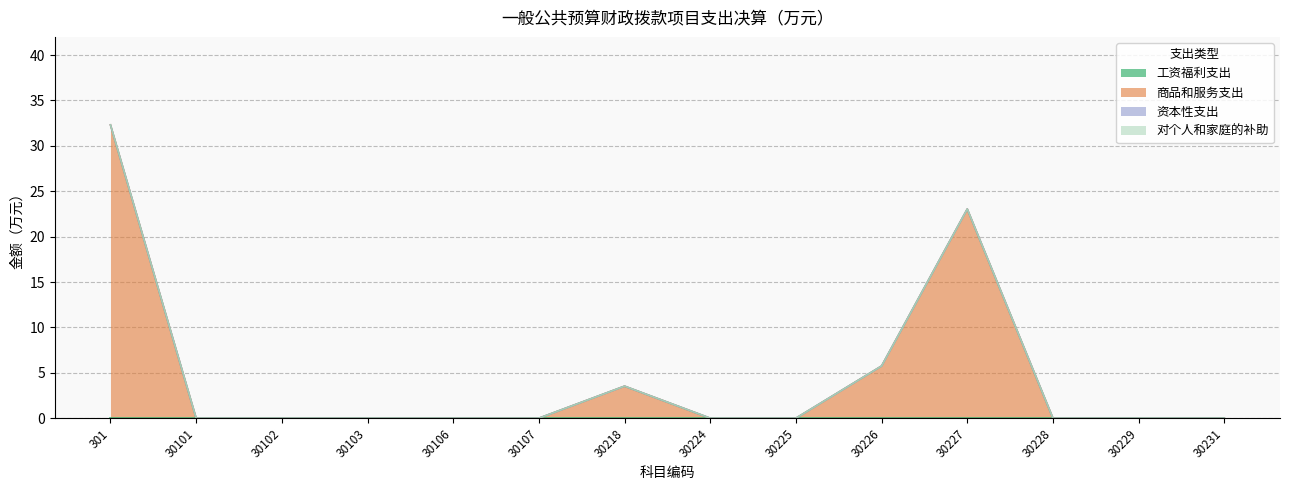

At which label is 工资福利支出 closest to 0?

301